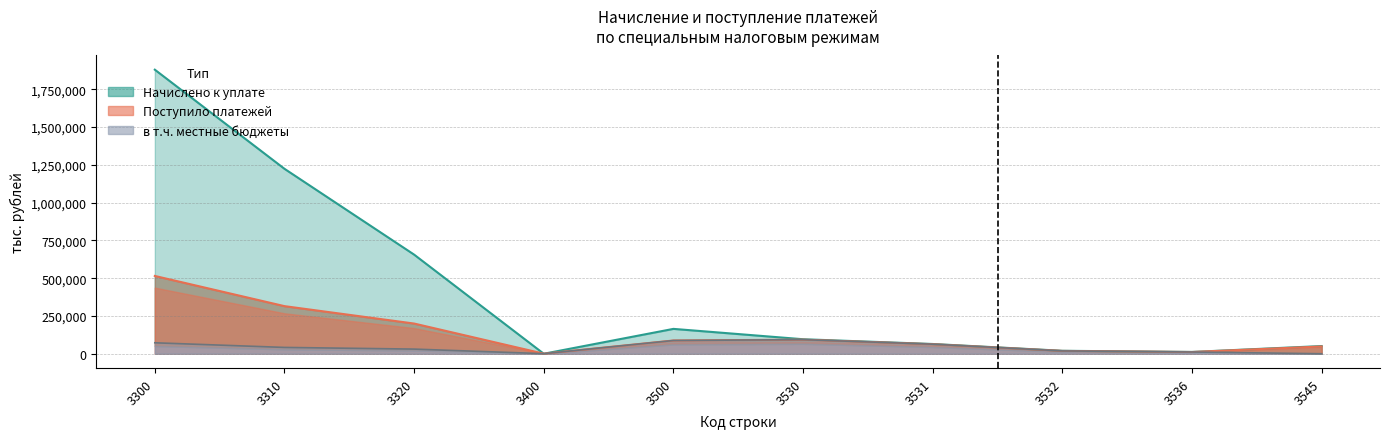

Where does the в т.ч. местные бюджеты series first go above 41732?

3300